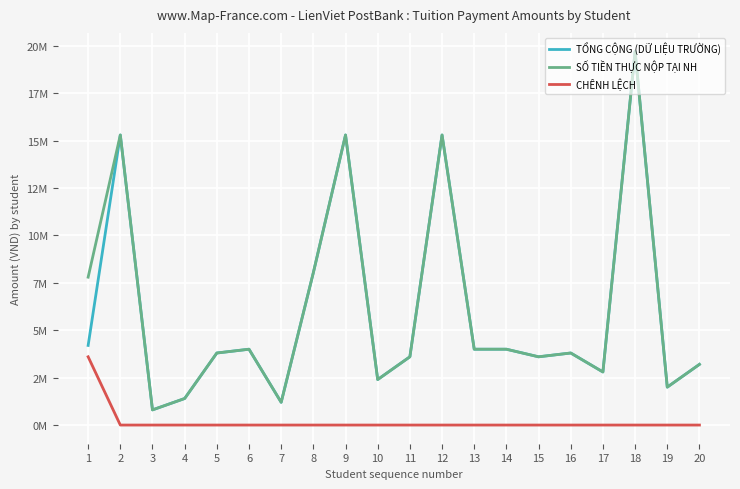

True or false: CHÊNH LỆCH has more than 1 points higher than both neighbors.

False